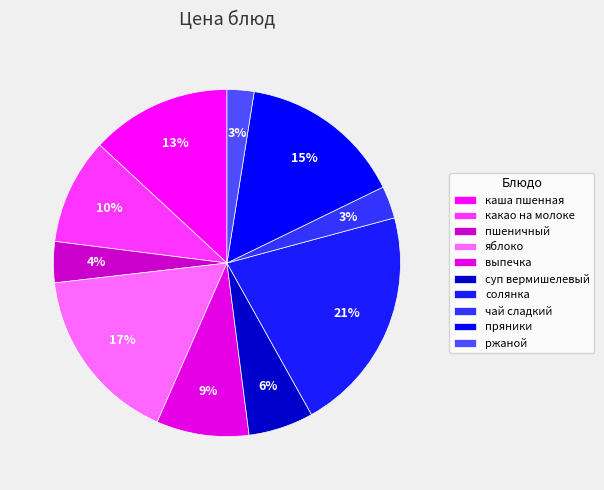

Does any single category account for the majority?

No